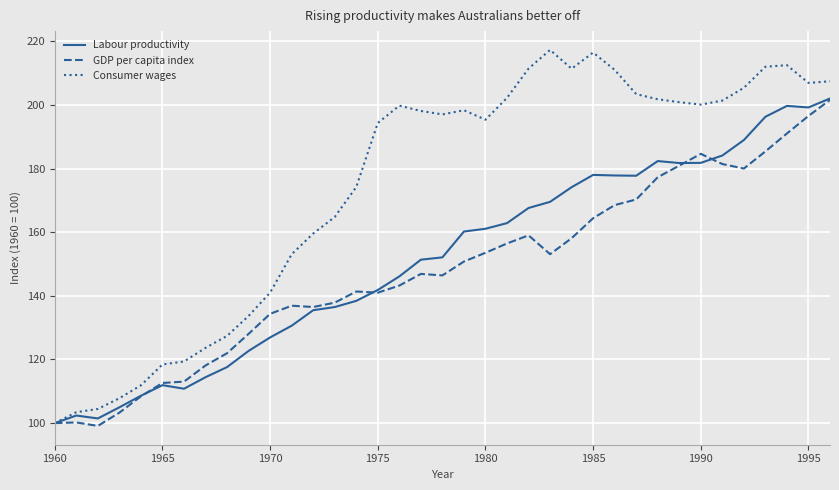

What is the maximum value for Consumer wages?

217.3